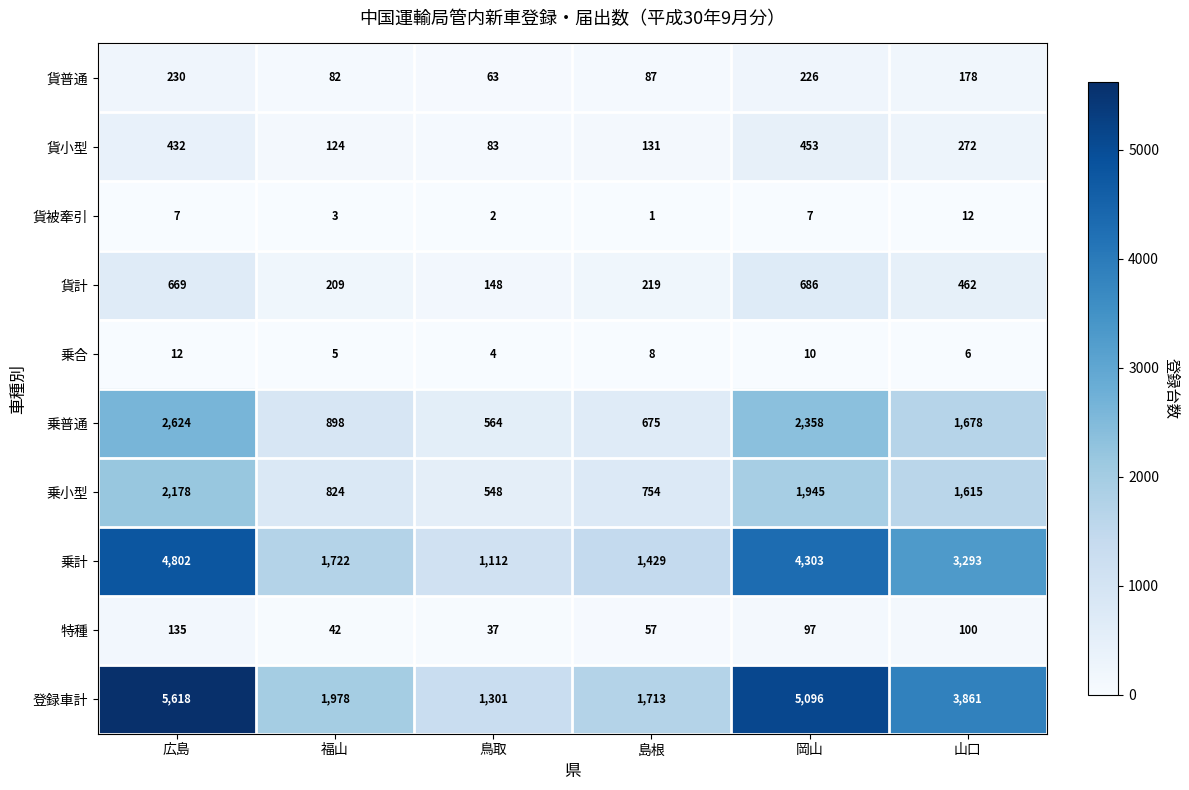

Between 福山 and 岡山, which series saw the biggest shift?

登録車計